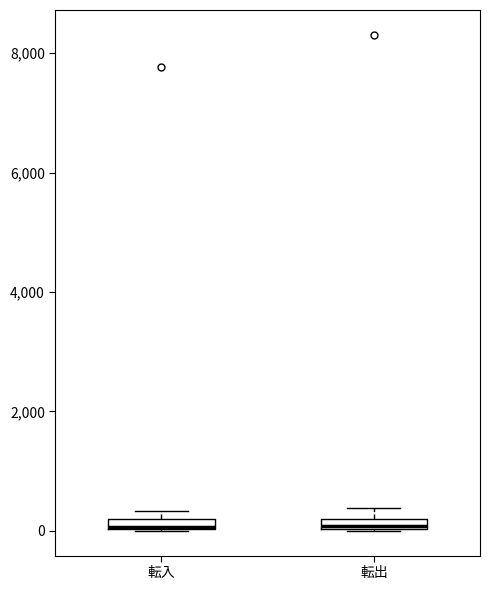

Where is the upper edge of the box for 転入 on the y-axis? The values are not printed on the chart, so give them approximately, as read against the axis.

200